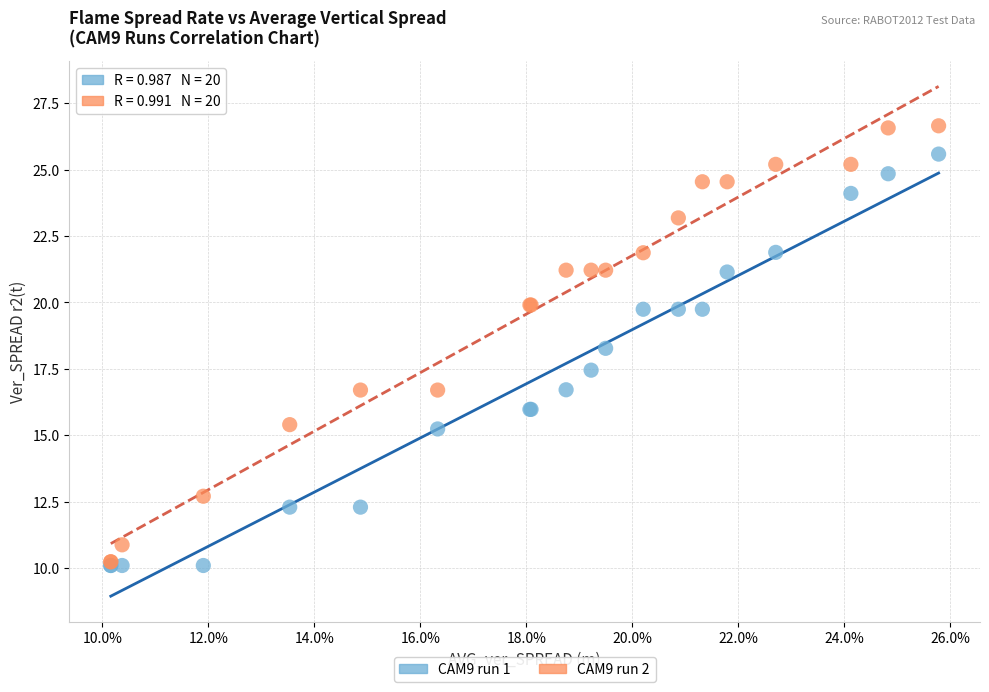

Across all series, what Y value is closest to 18?

18.3